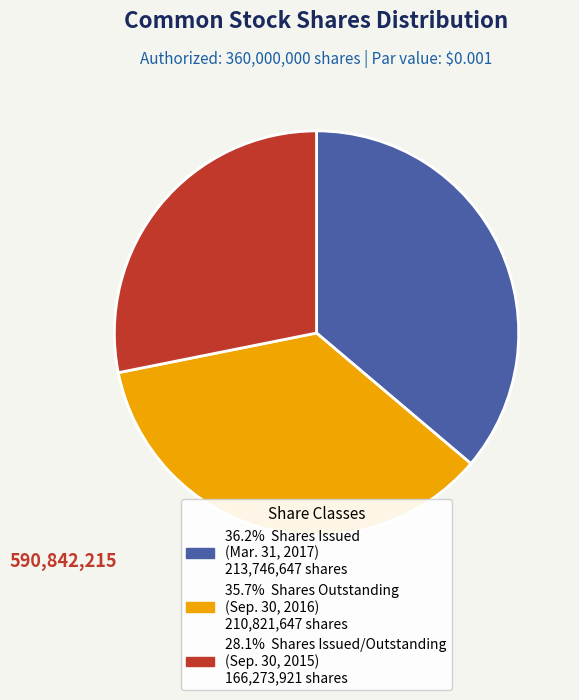

Is there a majority slice in this chart?

No